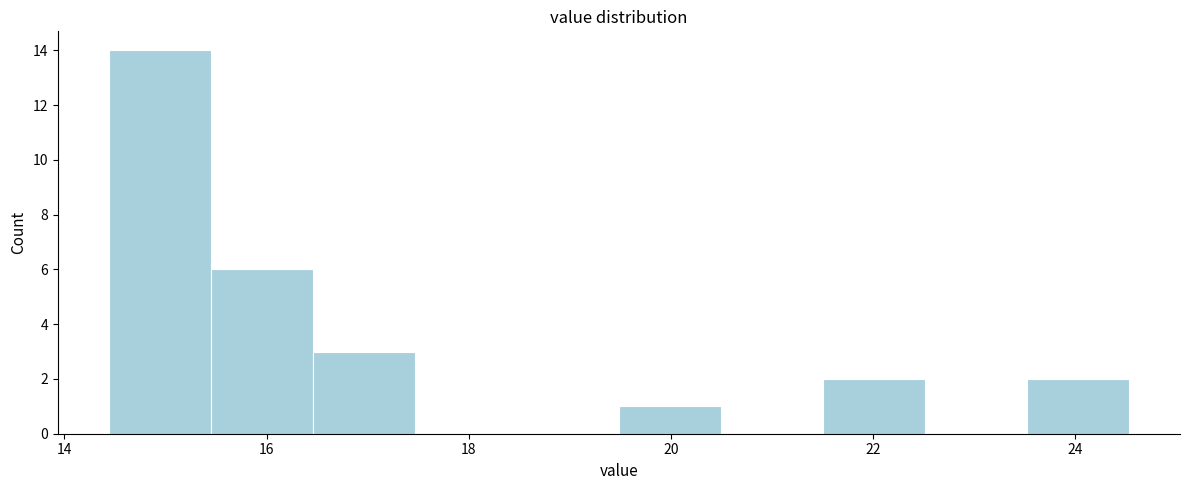

Reading left to right, list every bar in this chart as the range it spans on the x-axis followed by its height. Neither the bar edges nor the heights are printed on the chart, so give them approximately, as read against the axes.

14.4 to 15.4: 14
15.4 to 16.4: 6
16.4 to 17.4: 3
17.4 to 18.4: 0
18.4 to 19.4: 0
19.4 to 20.4: 1
20.4 to 21.6: 0
21.6 to 22.6: 2
22.6 to 23.6: 0
23.6 to 24.6: 2